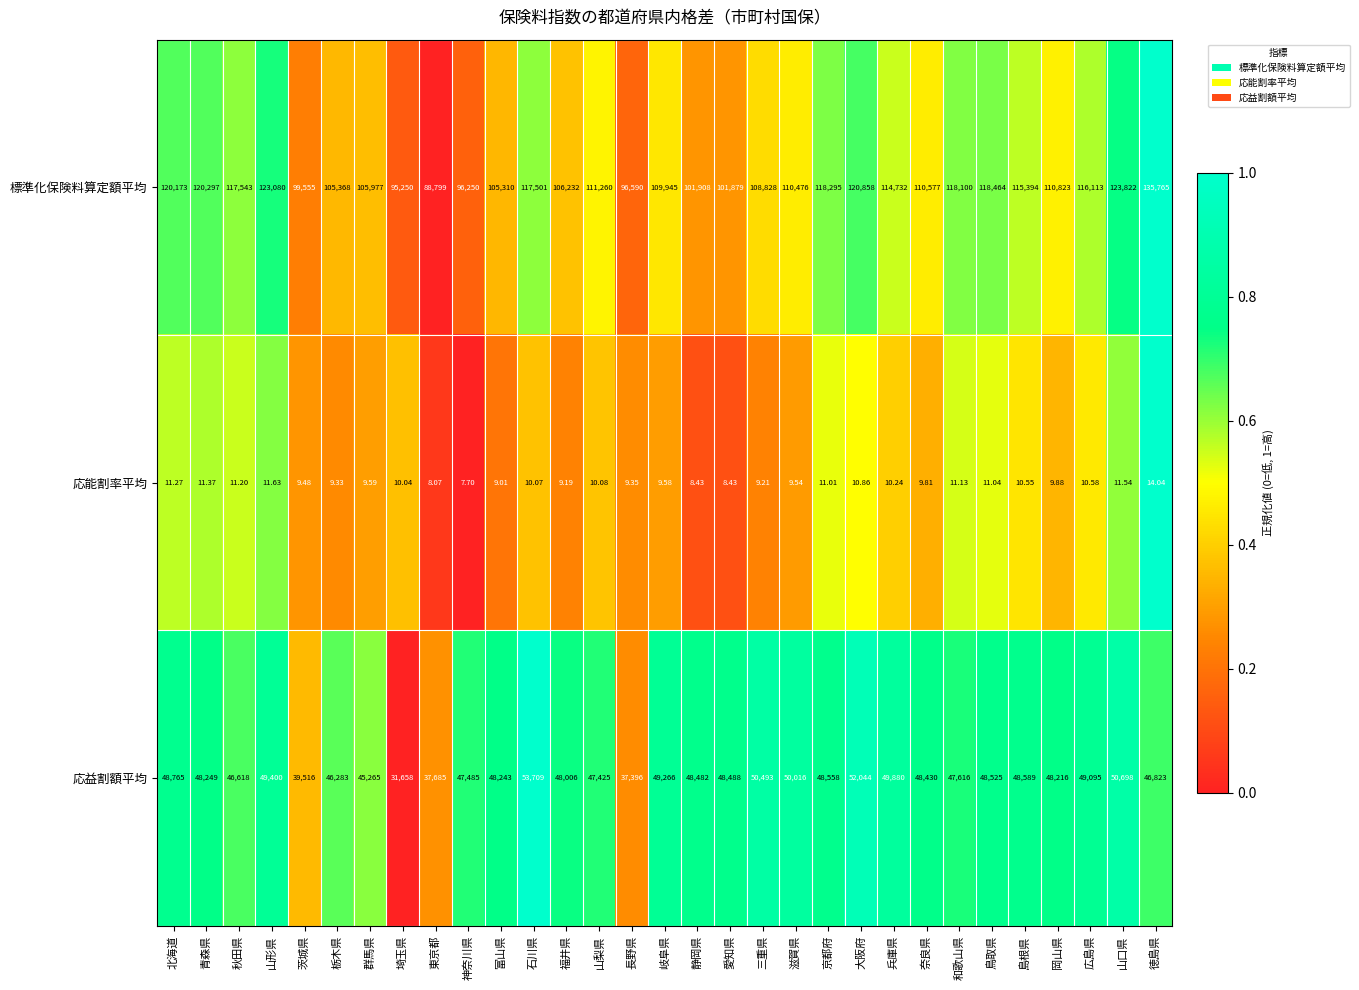

How many categories are shown in the chart?

31